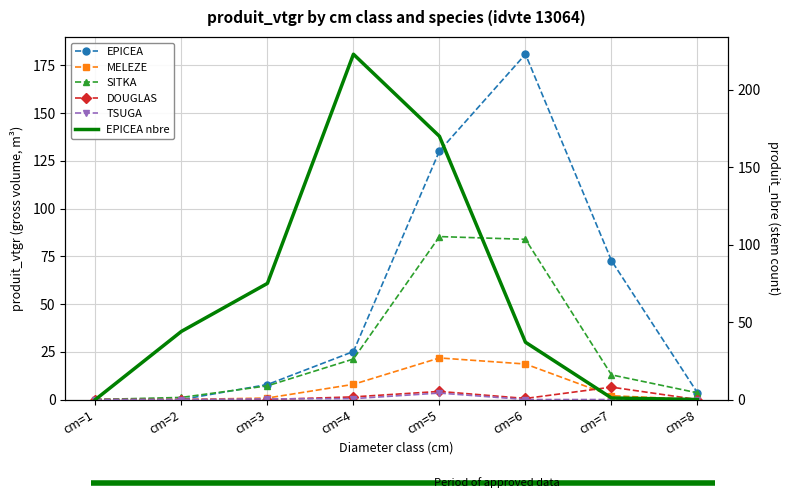

What is the difference between the maximum and minimum values in the MELEZE series?

21.8